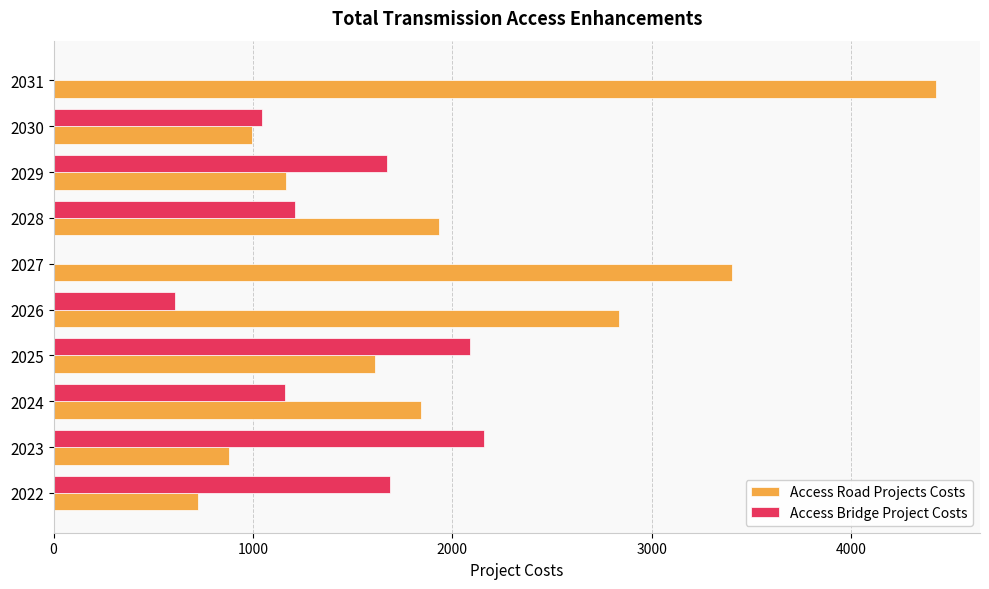

What is the greatest value displayed?

4424.8